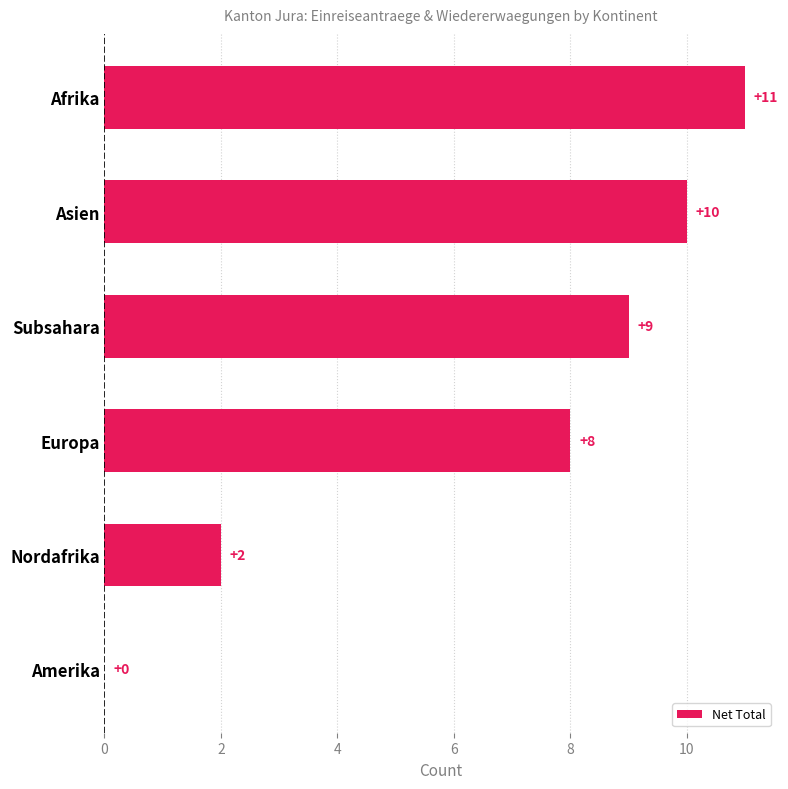

The chart shows a value of 4 at Amerika. True or false?

False